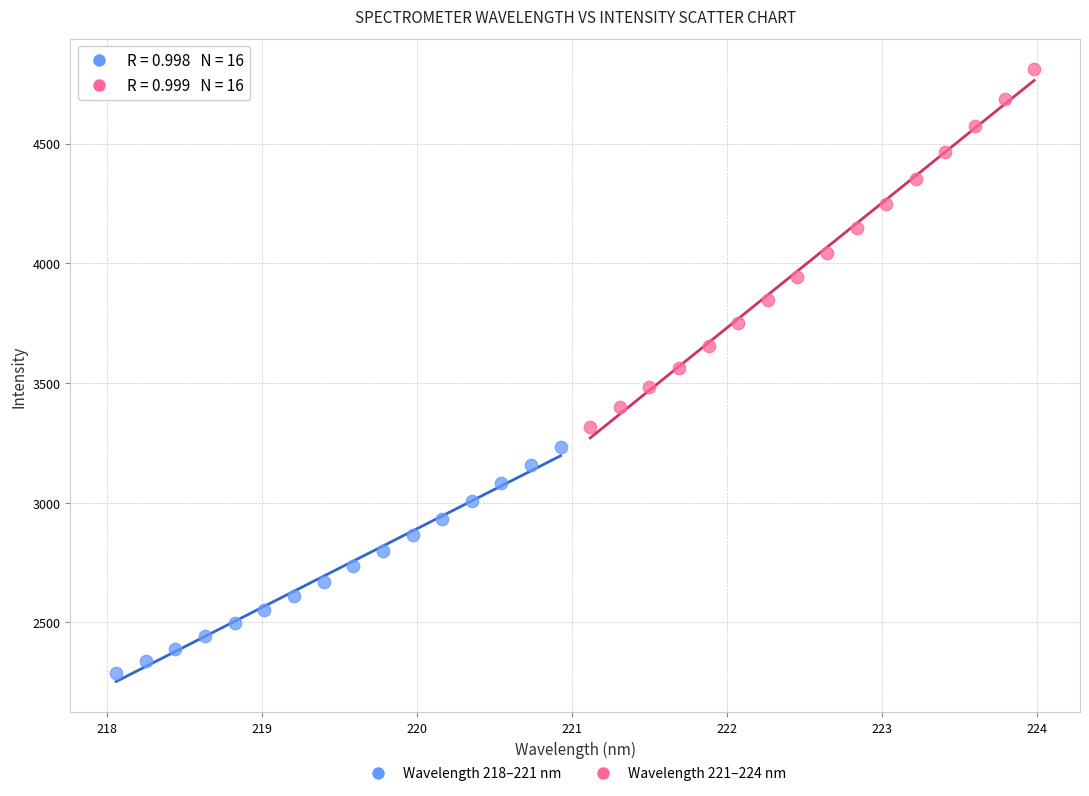

Which series contains the lowest Y value?

Wavelength 218–221 nm